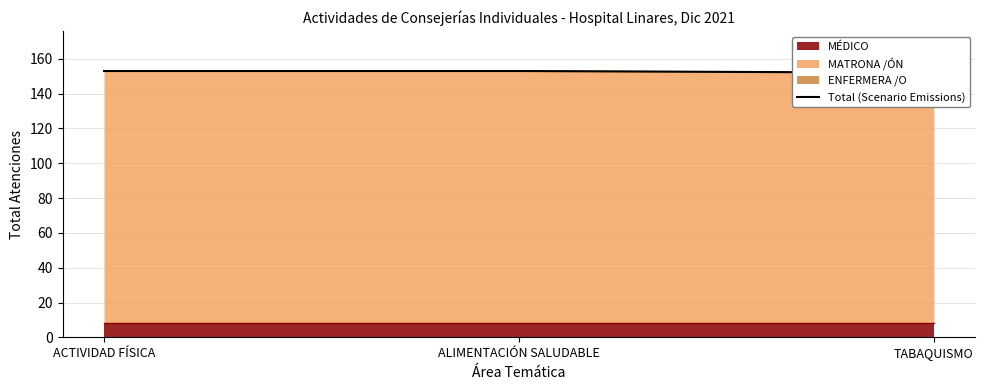

What is the value of the 3rd point from the left?

152